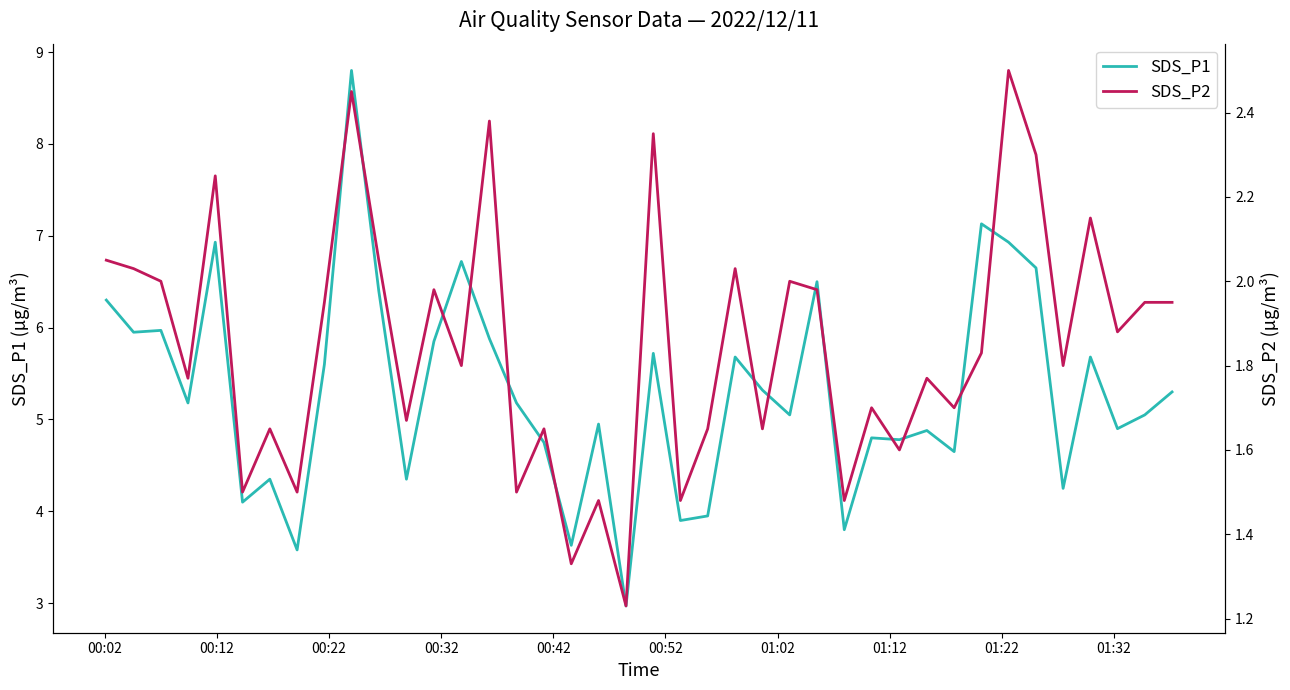

True or false: SDS_P1 and SDS_P2 intersect in this chart.

False